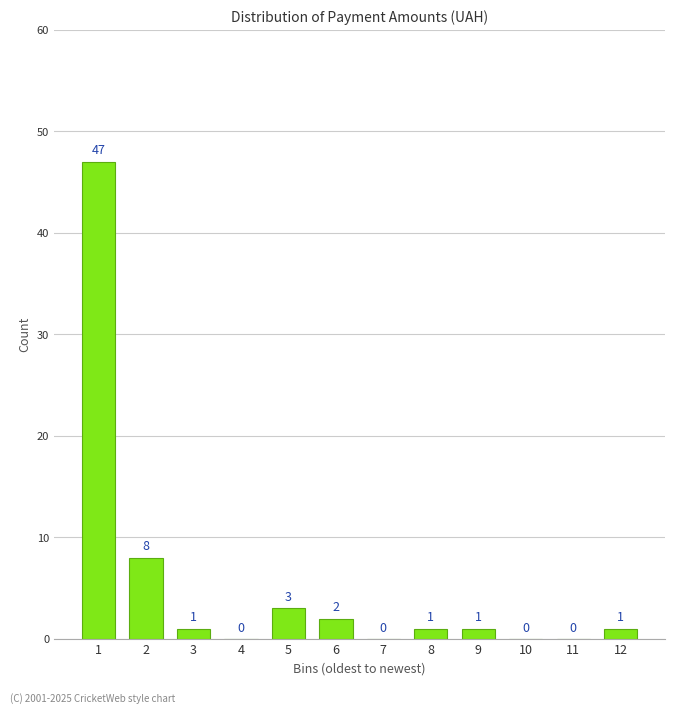

Reading left to right, extract all data points from this chart.

1=47	2=8	3=1	4=0	5=3	6=2	7=0	8=1	9=1	10=0	11=0	12=1